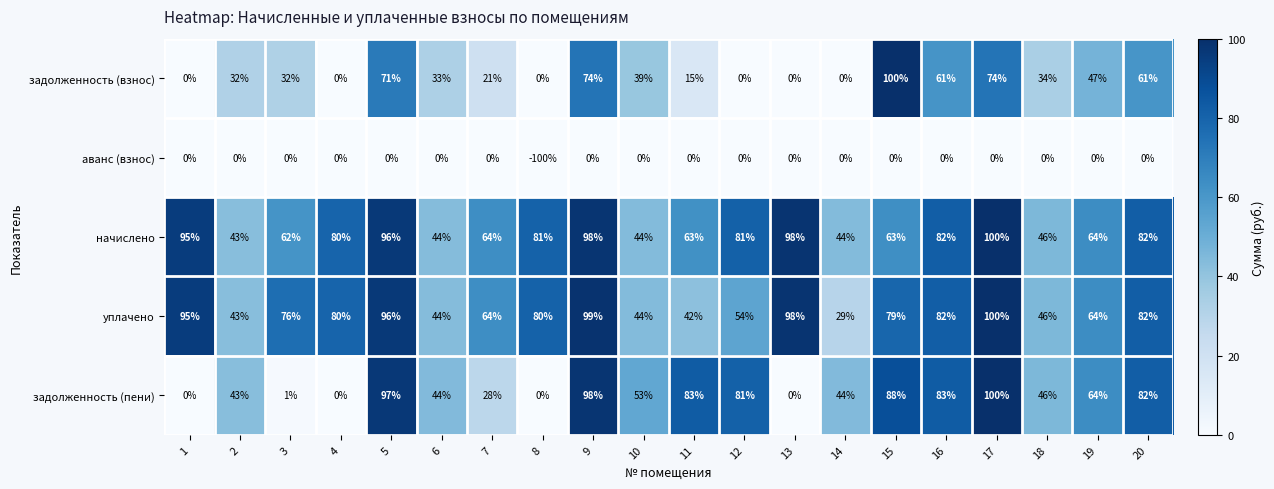

What is the difference between the задолженность (взнос) values at 9 and 1?

74